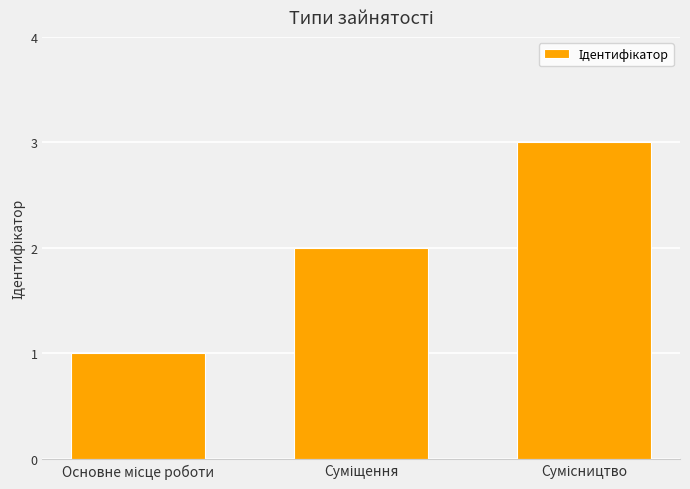

What is the greatest value displayed?

3